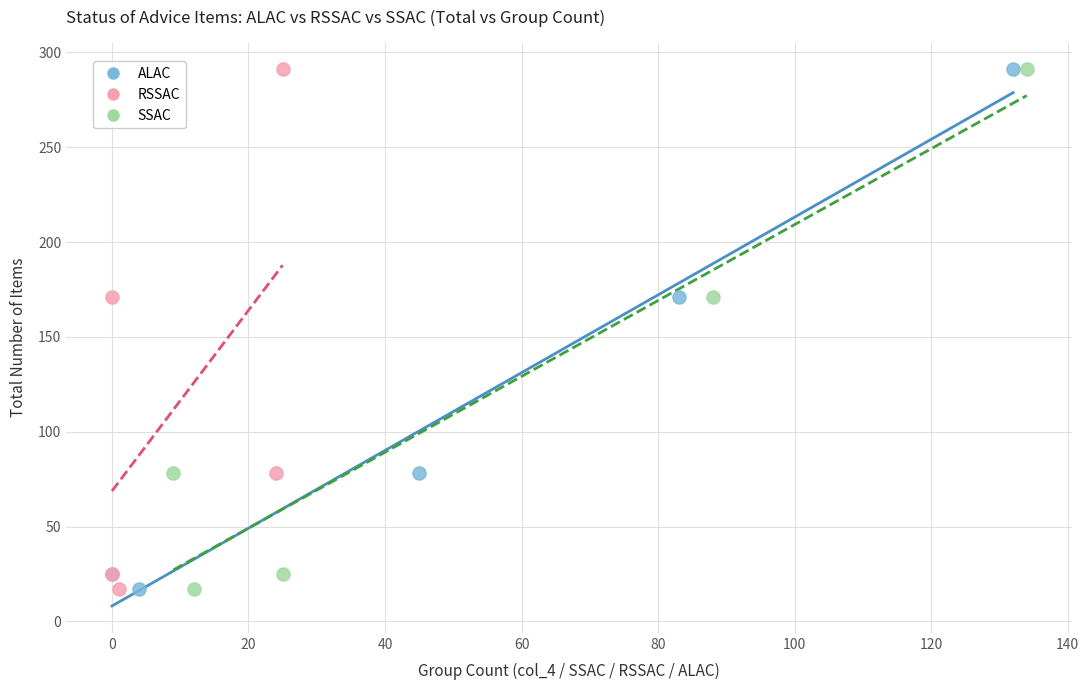

What are all the series names shown in the legend?

ALAC, RSSAC, SSAC